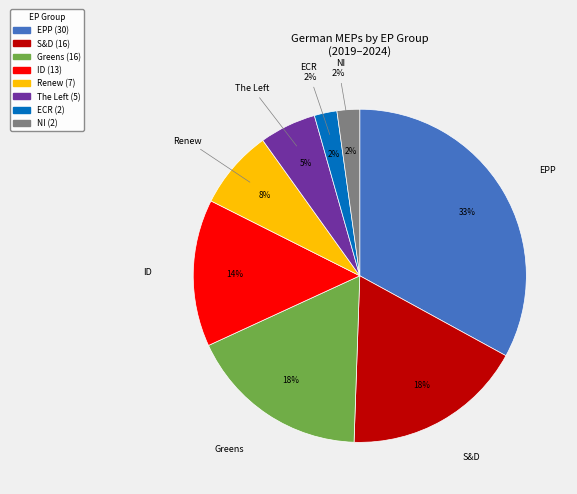

What percentage is the ECR slice, to the nearest percent?

2%